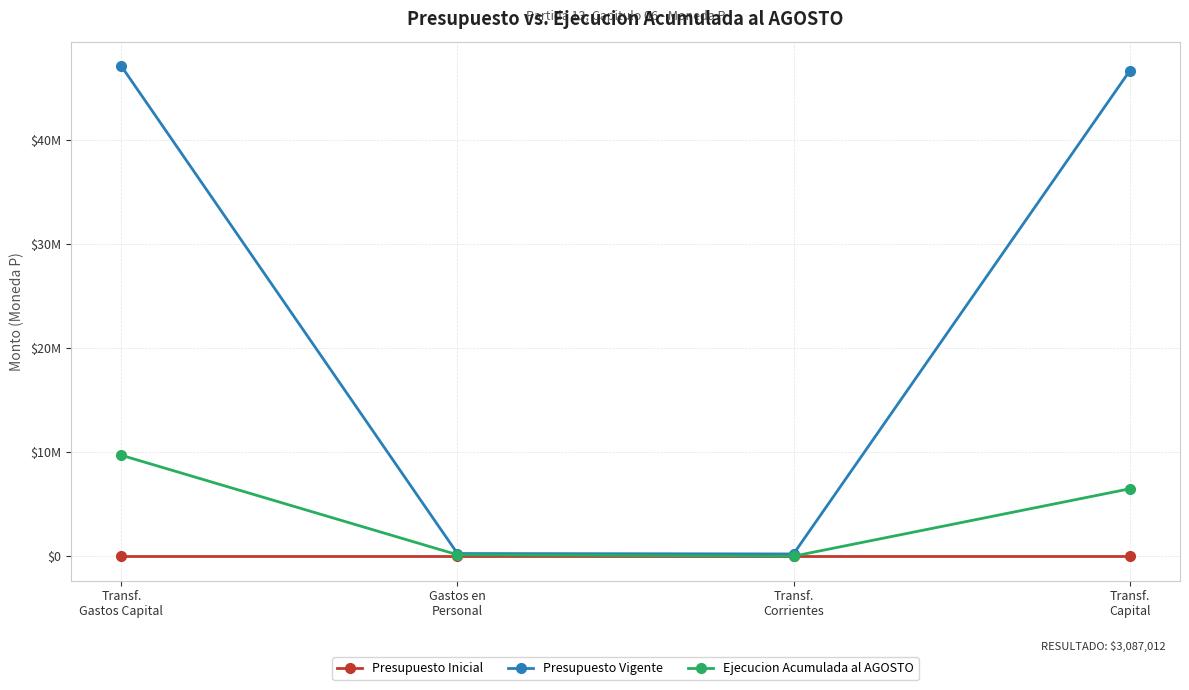

What are all the series names shown in the legend?

Presupuesto Inicial, Presupuesto Vigente, Ejecucion Acumulada al AGOSTO